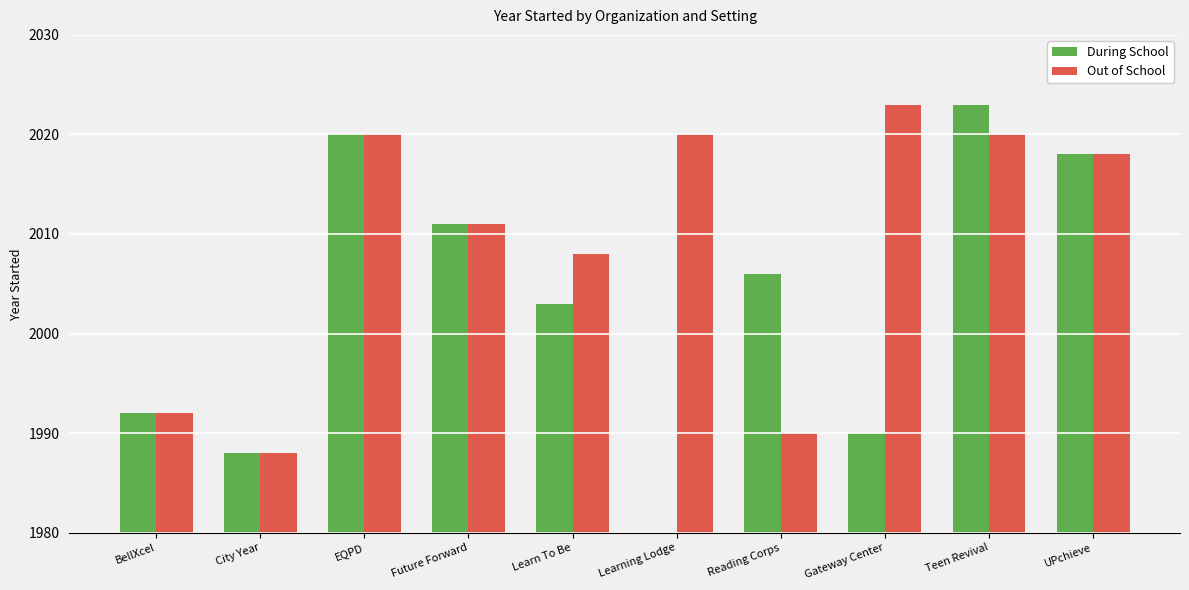

What is the label of the 3rd bar from the right?

Gateway Center